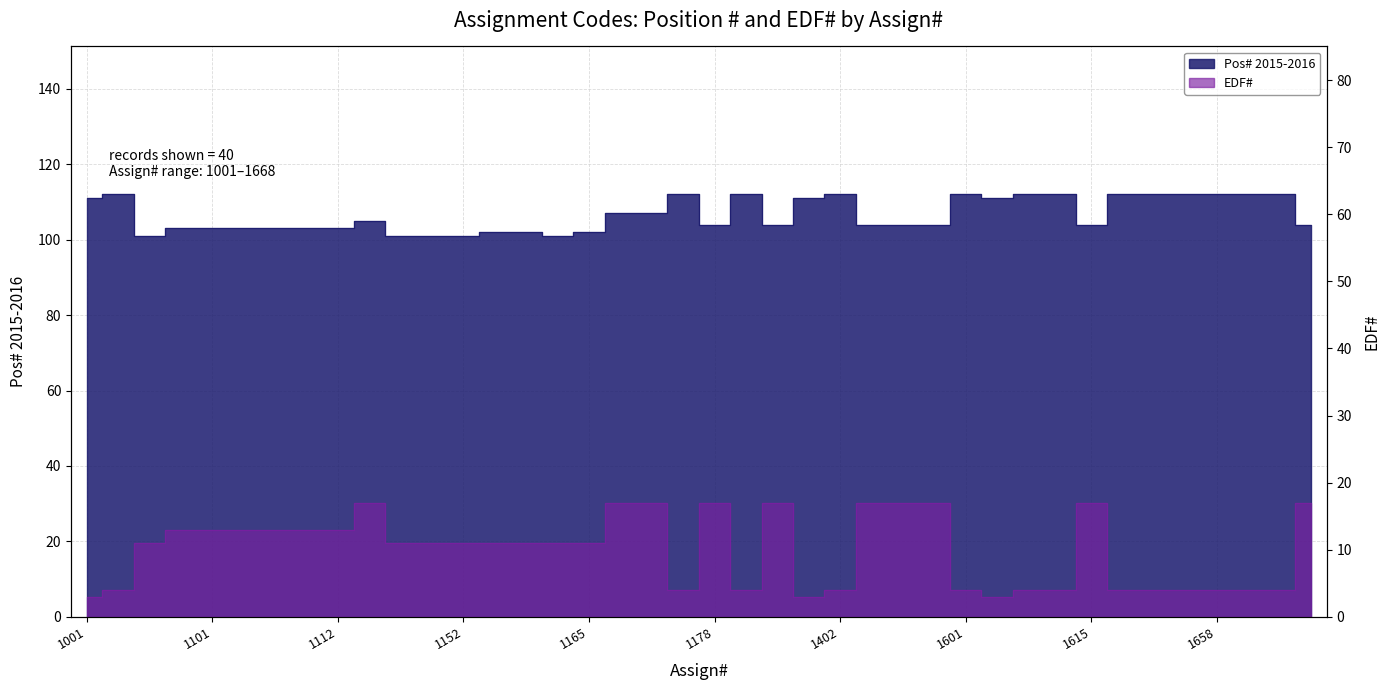

How many distinct data groups are displayed?

2